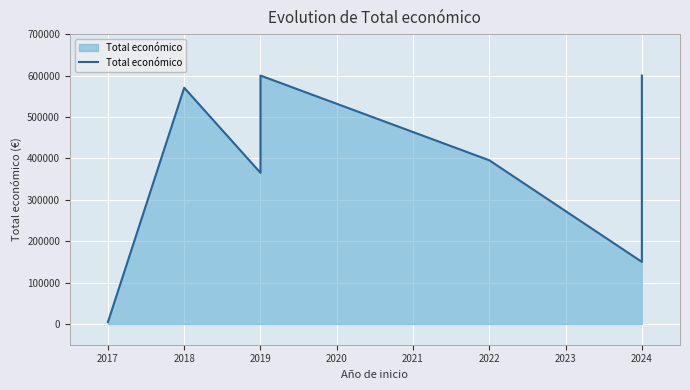

What is the greatest value displayed?

599962